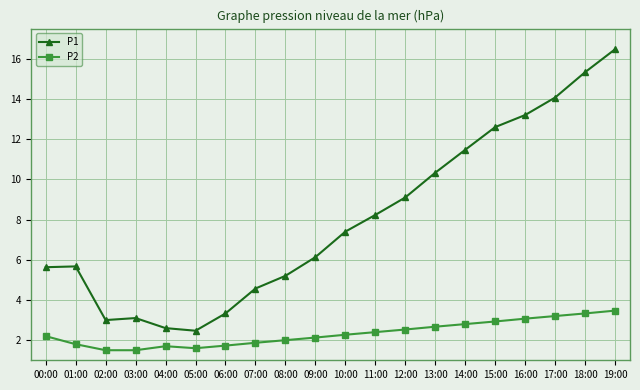

What is the minimum value shown in the chart?

1.5